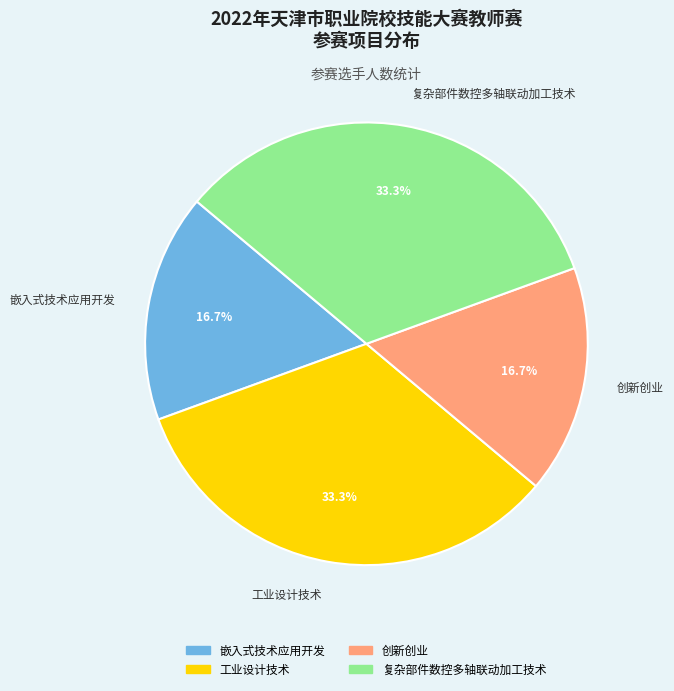

To the nearest percent, what is the difference between the 复杂部件数控多轴联动加工技术 and 嵌入式技术应用开发 slice percentages?

17%